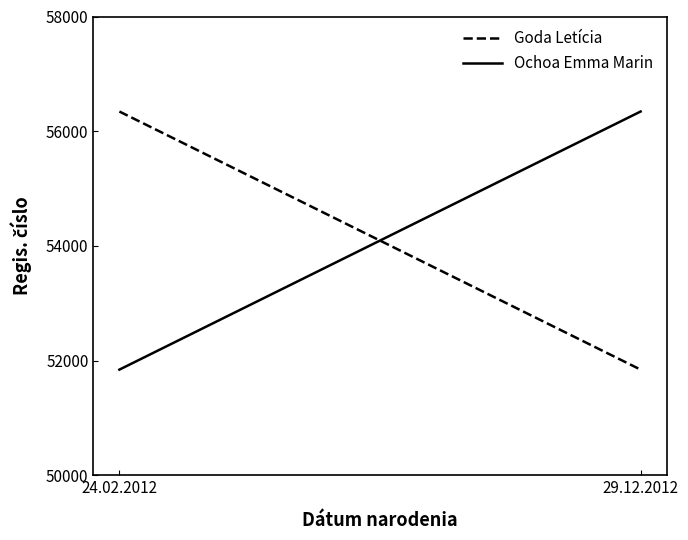

Which label corresponds to the smallest value in the chart?

29.12.2012